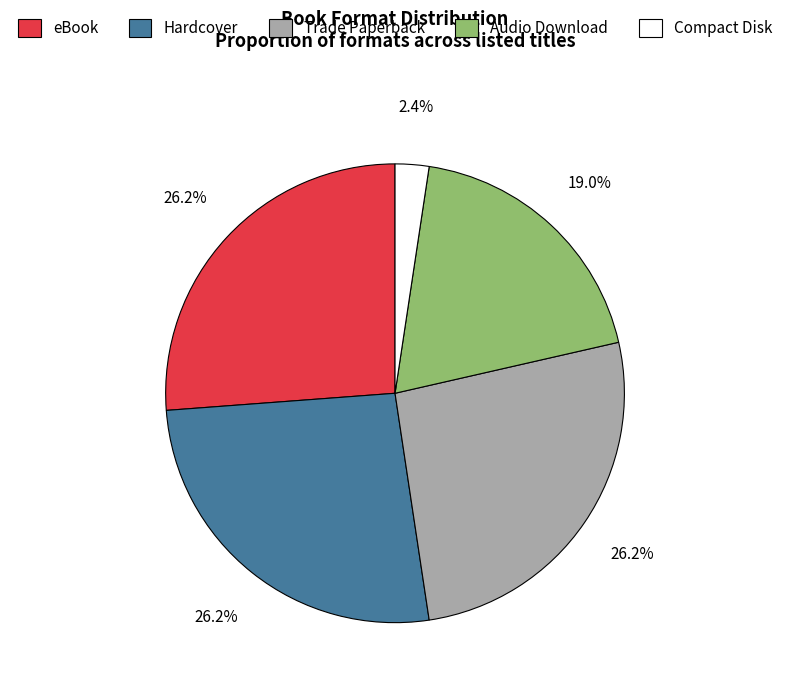

To the nearest percent, what is the combined percentage of Audio Download and Compact Disk?

21%